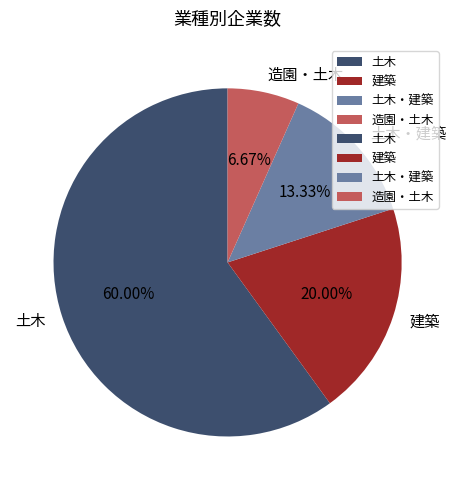

Is it true that 土木・建築 is 13% of the pie?

True